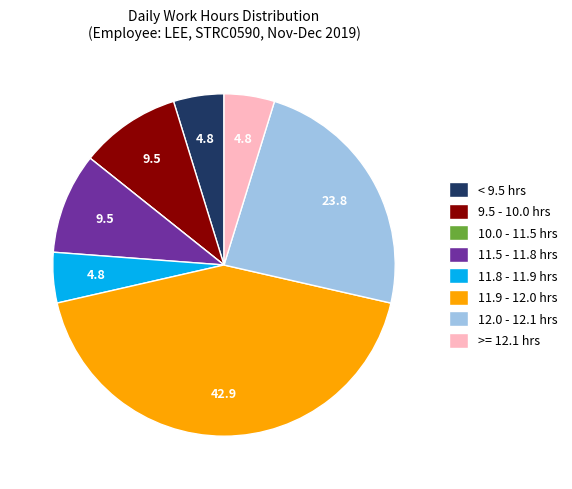

Which slice is the largest?

11.9 - 12.0 hrs